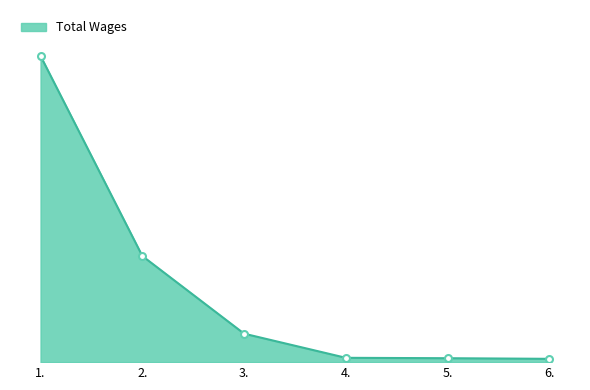

Does the chart have visible grid lines?

No